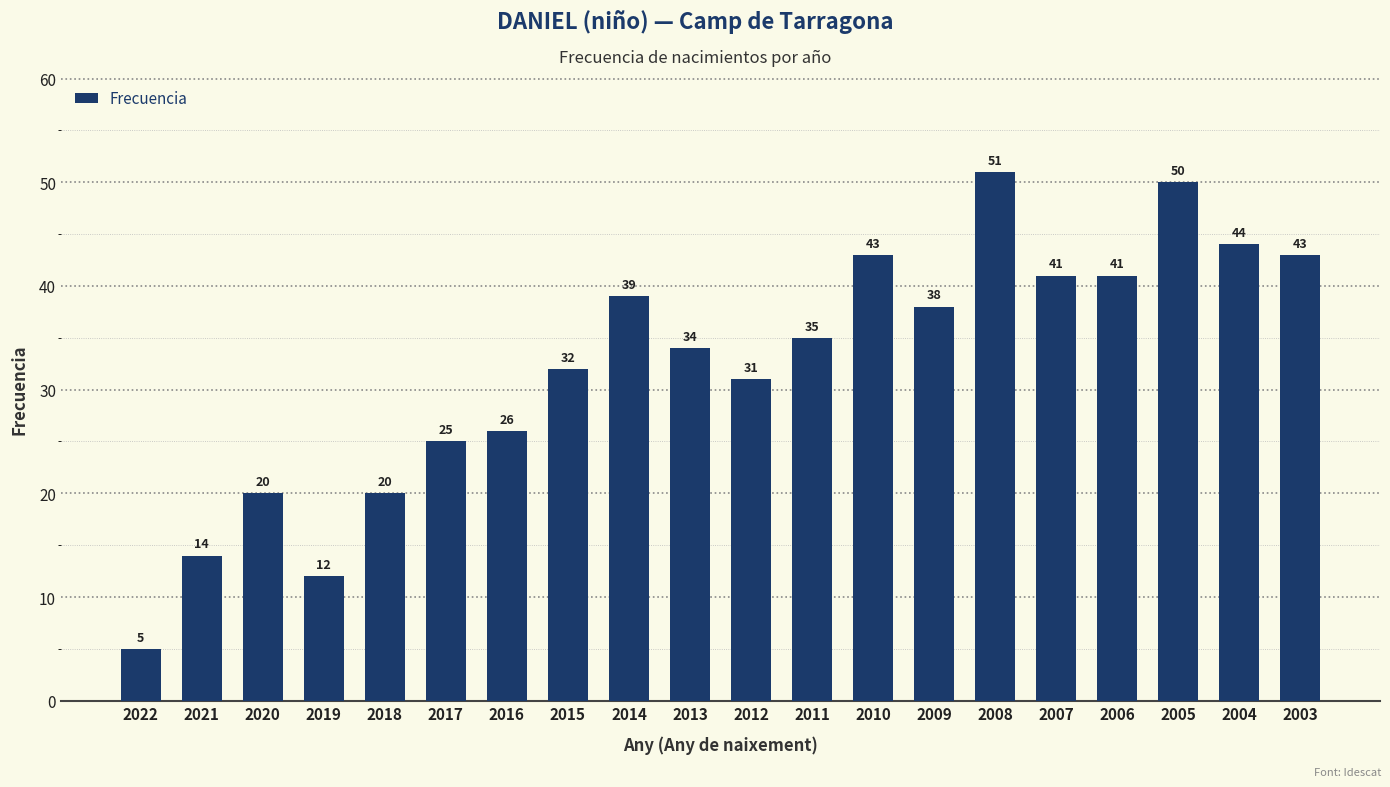

Which label corresponds to the smallest value in the chart?

2022